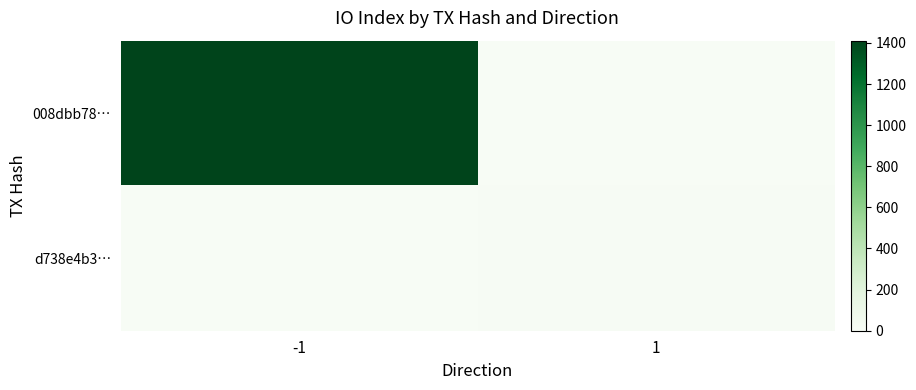

Reading left to right, transcribe all the data shown in this chart.

008dbb78…: -1=1411	1=0
d738e4b3…: -1=0	1=7